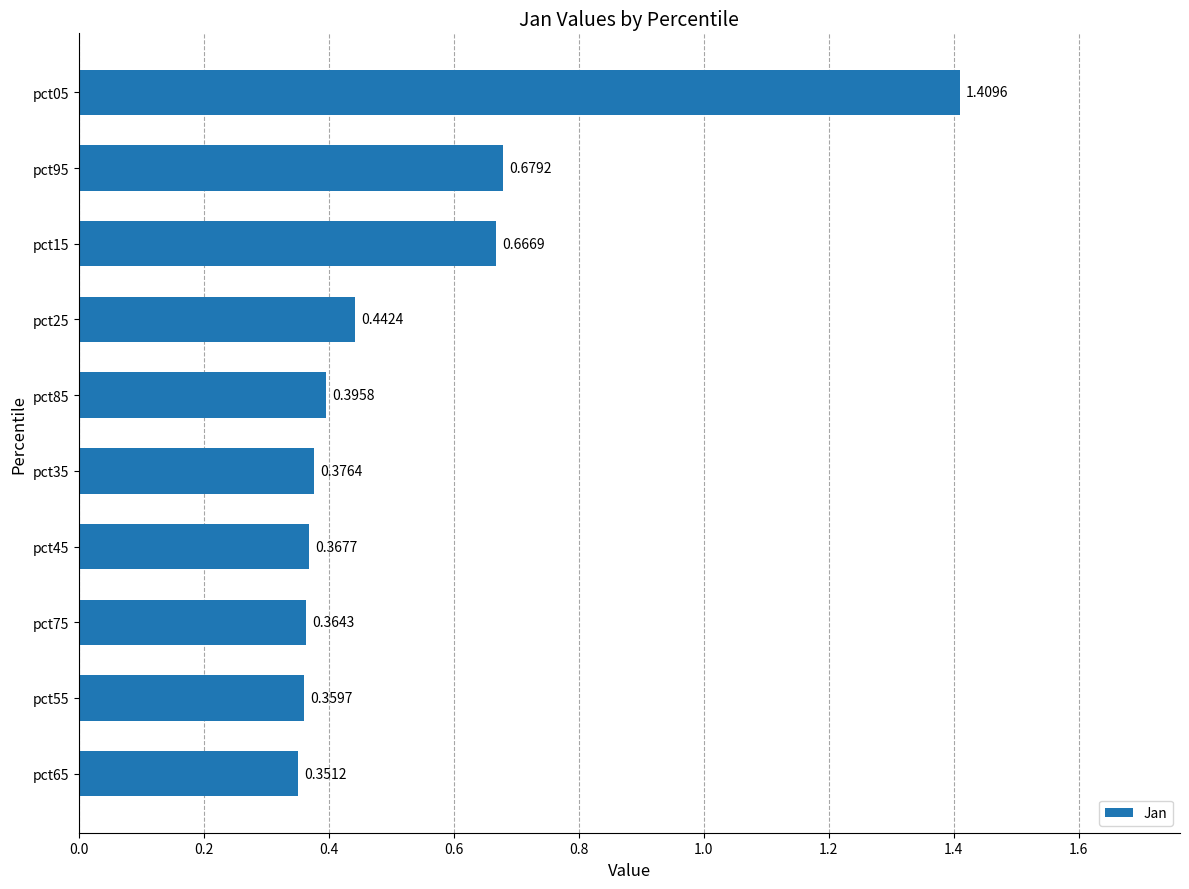

What is the sum of the values at pct85 and pct45?

0.8